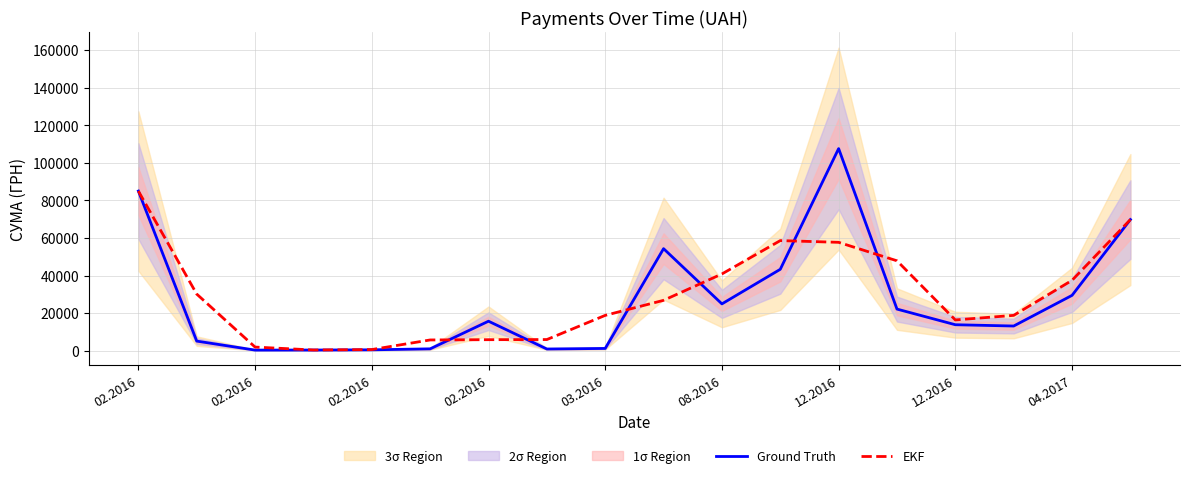

At which label is Ground Truth closest to 53964?

9